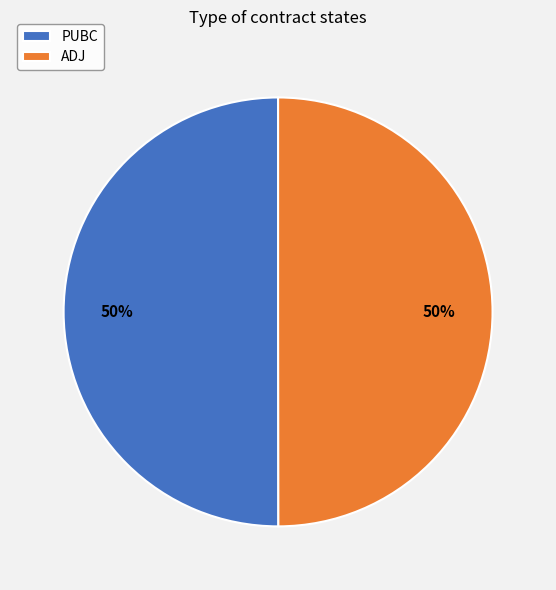

Do ADJ and PUBC together represent more than half of the pie?

Yes